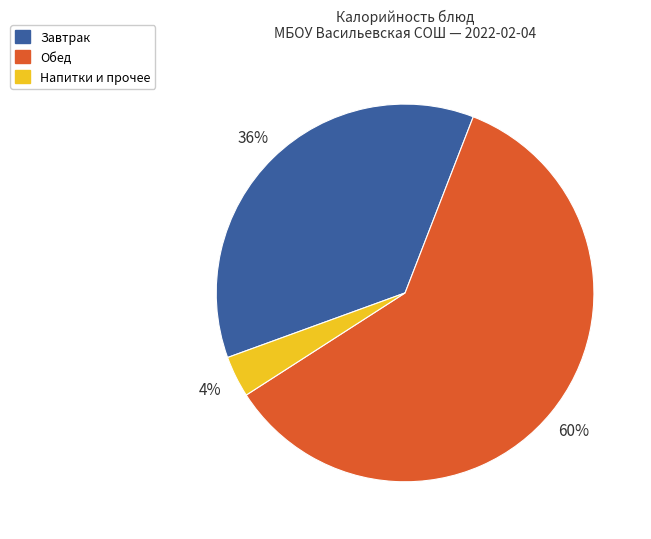

To the nearest percent, what is the difference between the largest and smallest slice percentages?

56%